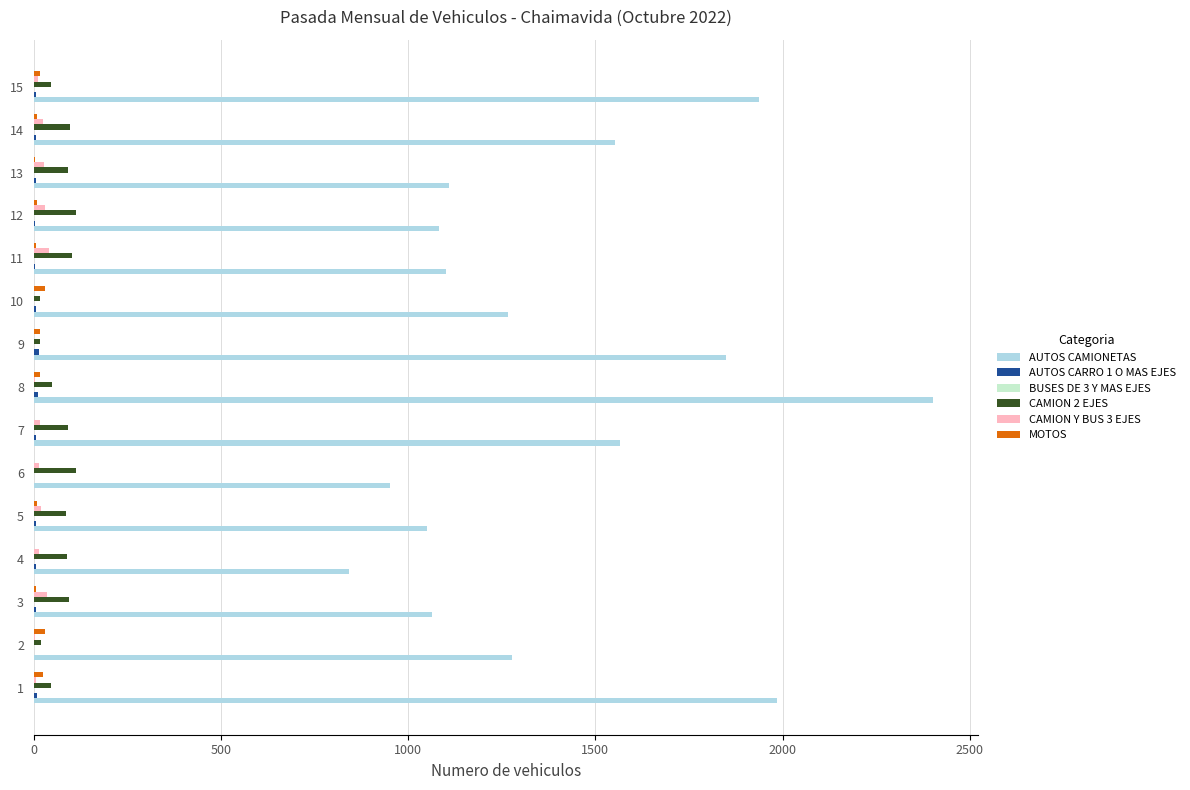

Which series has the largest total across all categories?

AUTOS CAMIONETAS